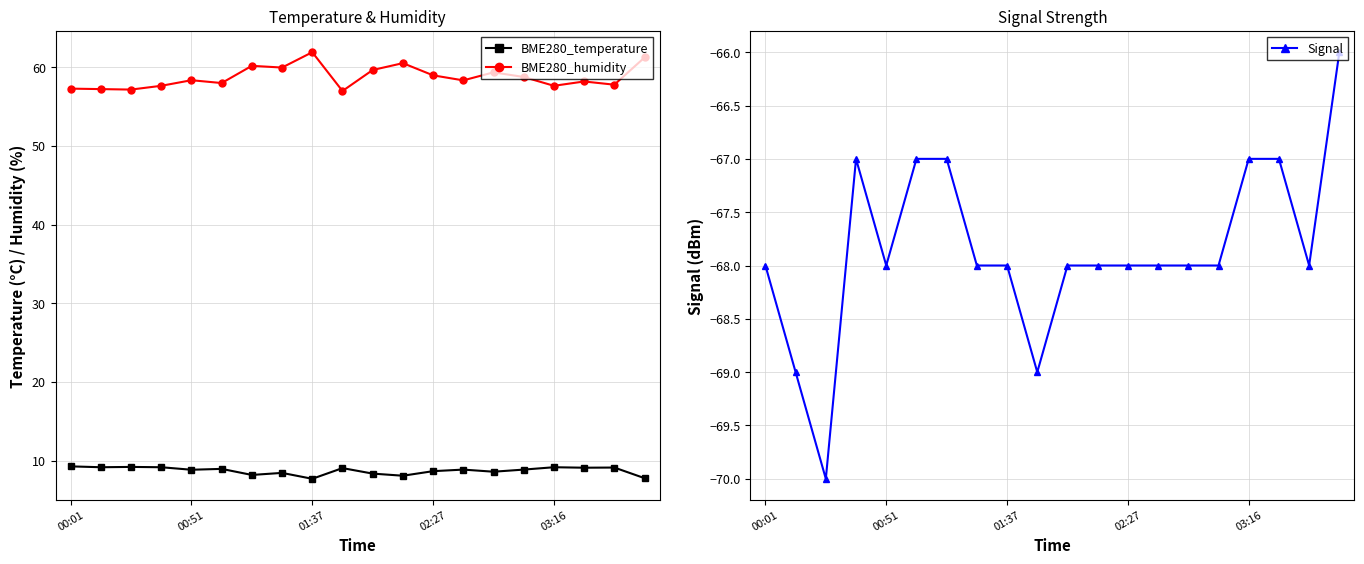

What is the difference between the maximum and minimum values in the Signal series?

4